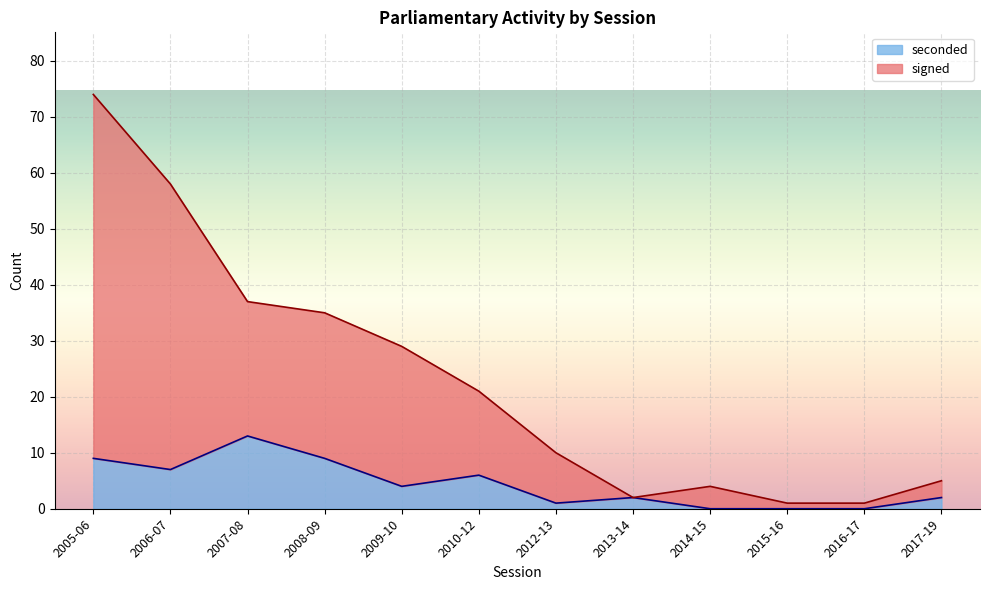

Is the value of seconded at 2010-12 greater than the value of signed at 2012-13?

No